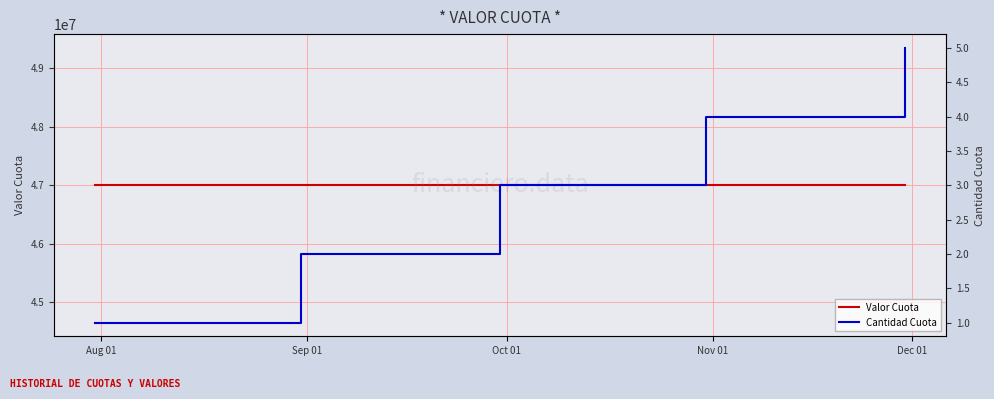

What value does the Valor Cuota series have at Oct 01?

46998335.2